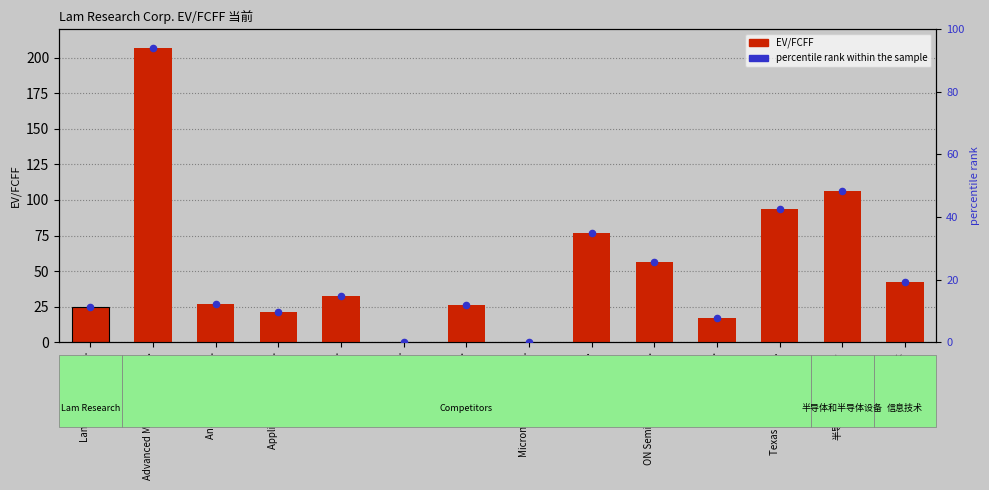

Which series has the widest spread of Y values?

EV/FCFF